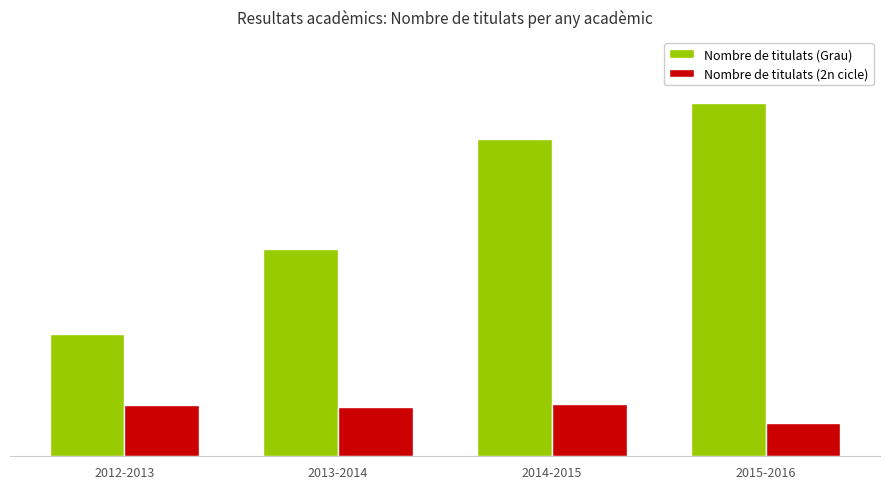

List the series in order of their peak value, lowest first.

Nombre de titulats (2n cicle), Nombre de titulats (Grau)